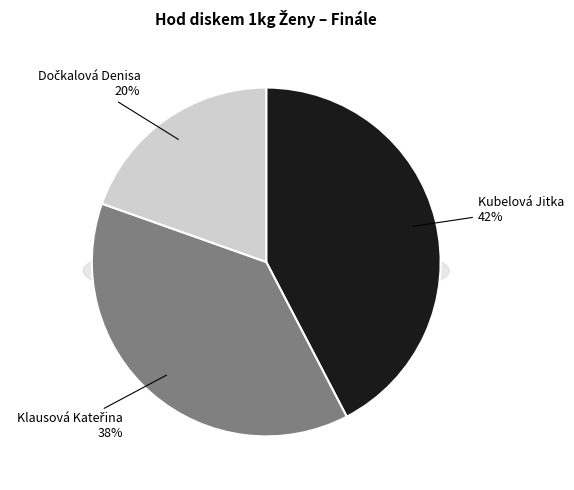

To the nearest percent, what portion does Dočkalová Denisa represent?

20%